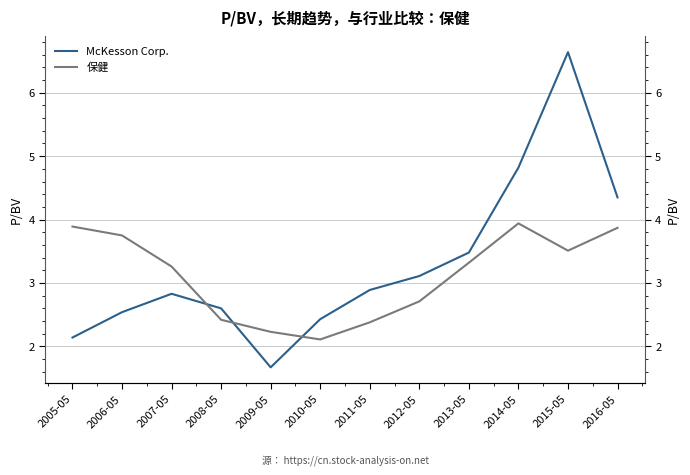

True or false: McKesson Corp. and 保健 intersect in this chart.

True